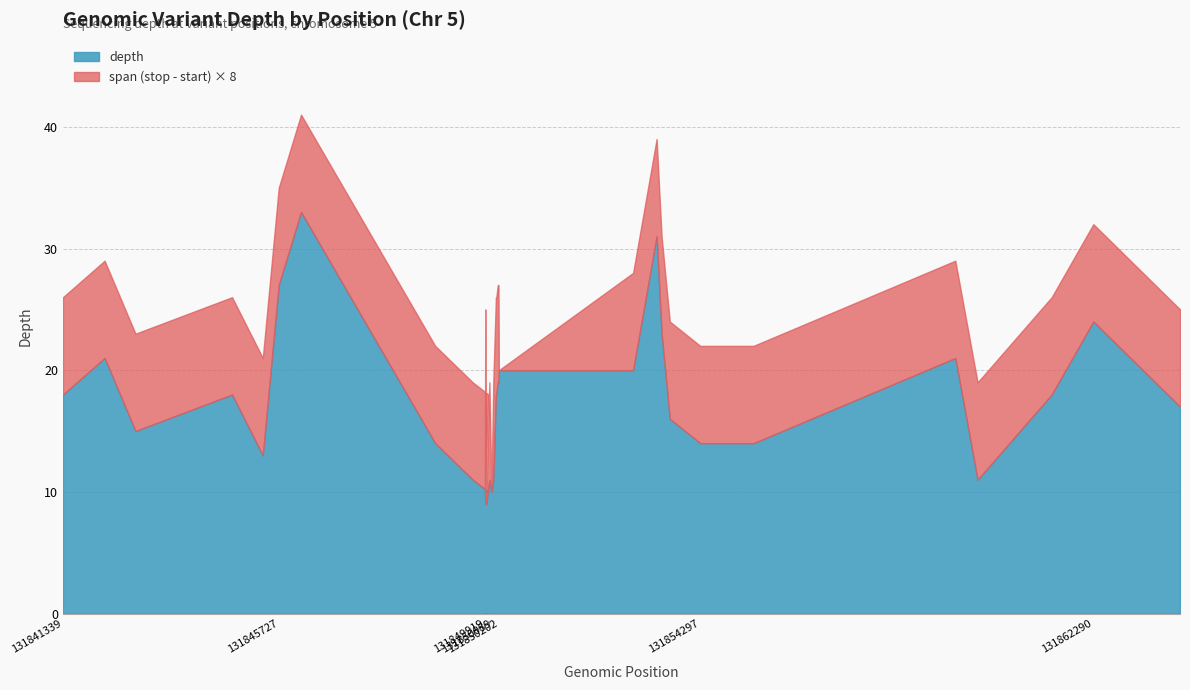

Does the chart have visible grid lines?

Yes